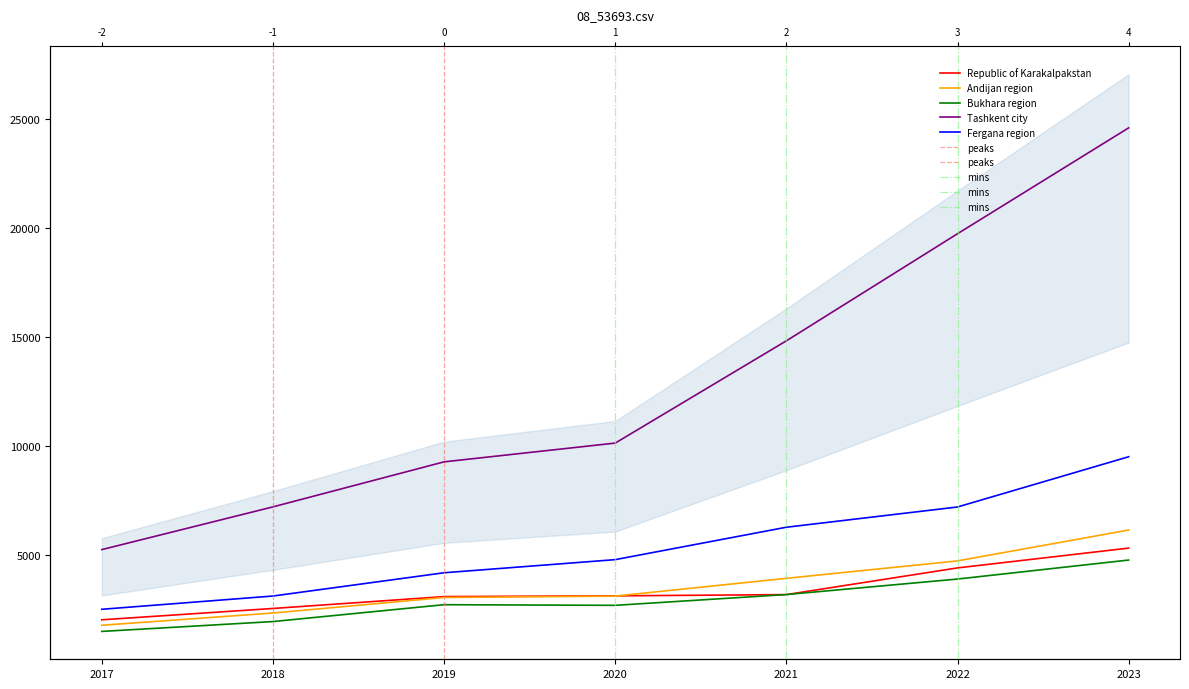

What is the average value of the Fergana region series?

5377.4